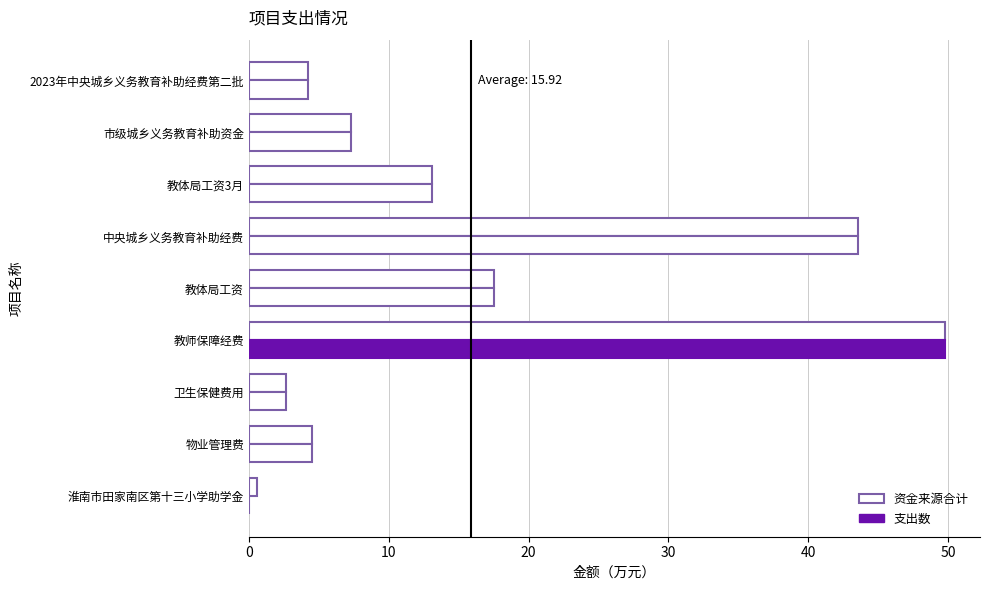

How many positive values does the 支出数 series have?

8